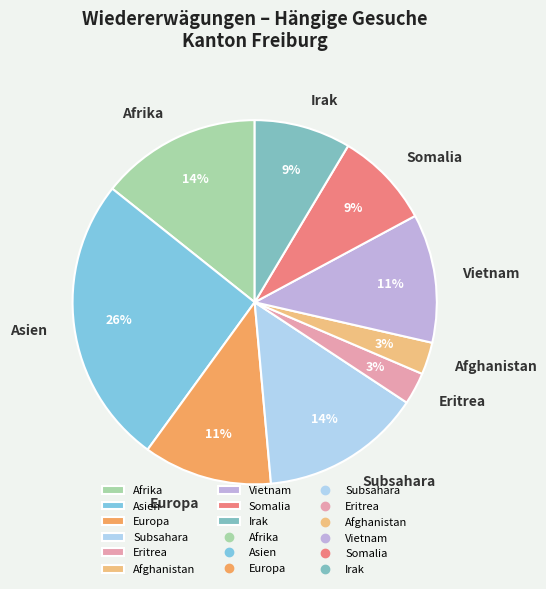

Which category has the biggest portion of the pie?

Asien